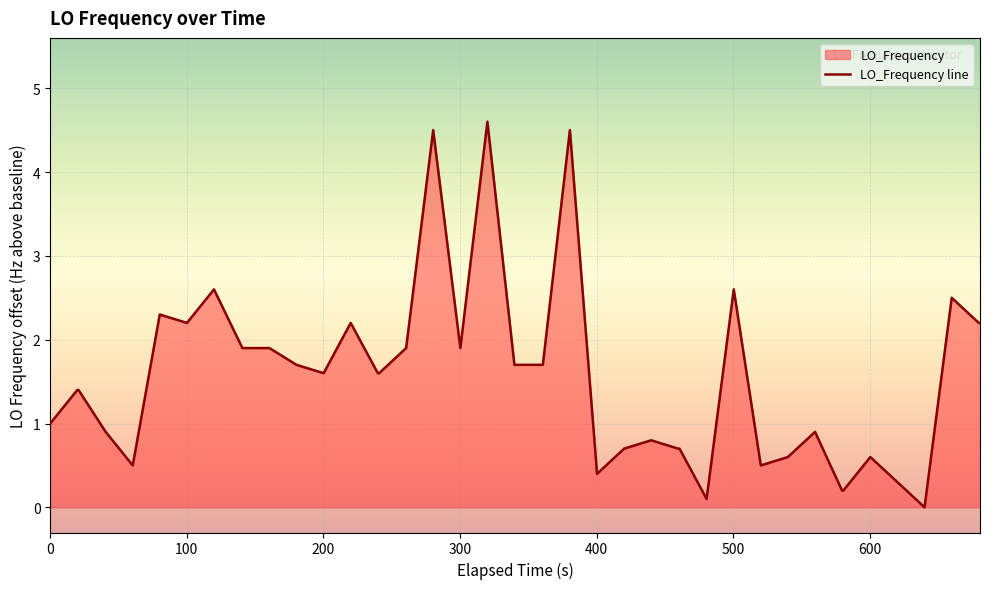

What is the difference between the maximum and minimum values?

4.6